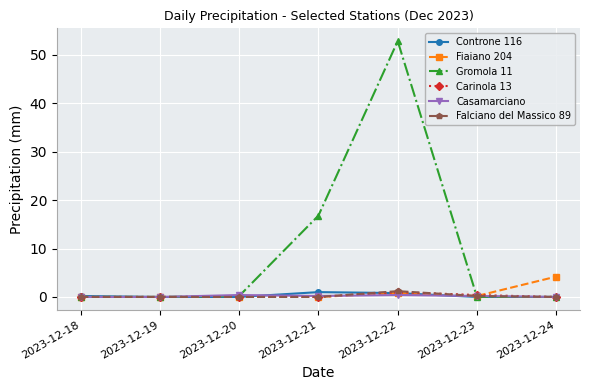

What is the value of the Controne 116 point at the 1st from the left?

0.2